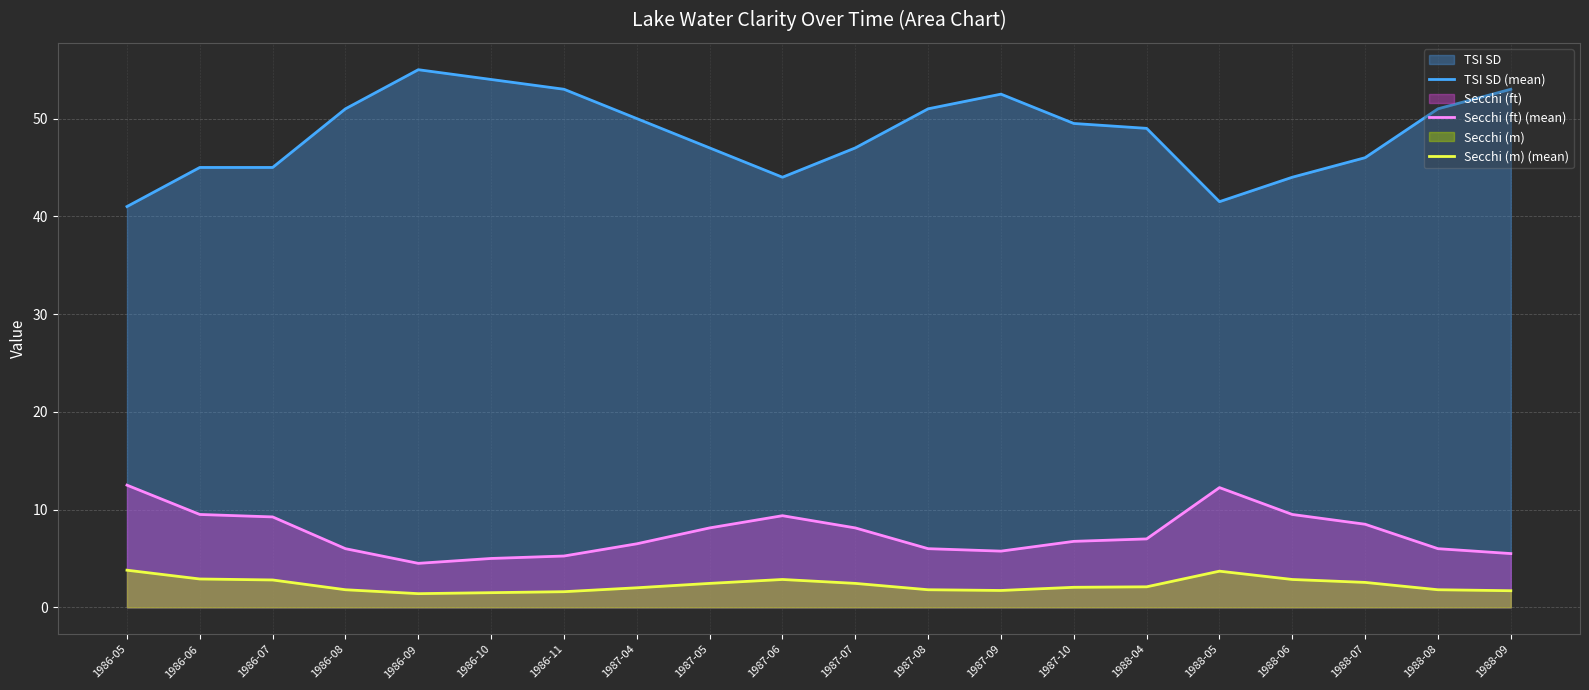

Reading left to right, list all the values displayed in this chart.

TSI SD (mean): 1986-05=41.0	1986-06=45.0	1986-07=45.0	1986-08=51.0	1986-09=55.0	1986-10=54.0	1986-11=53.0	1987-04=50.0	1987-05=47.0	1987-06=44.0	1987-07=47.0	1987-08=51.0	1987-09=52.5	1987-10=49.5	1988-04=49.0	1988-05=41.5	1988-06=44.0	1988-07=46.0	1988-08=51.0	1988-09=53.0
Secchi (ft) (mean): 1986-05=12.5	1986-06=9.5	1986-07=9.2	1986-08=6.0	1986-09=4.5	1986-10=5.0	1986-11=5.2	1987-04=6.5	1987-05=8.1	1987-06=9.4	1987-07=8.1	1987-08=6.0	1987-09=5.8	1987-10=6.8	1988-04=7.0	1988-05=12.2	1988-06=9.5	1988-07=8.5	1988-08=6.0	1988-09=5.5
Secchi (m) (mean): 1986-05=3.8	1986-06=2.9	1986-07=2.8	1986-08=1.8	1986-09=1.4	1986-10=1.5	1986-11=1.6	1987-04=2.0	1987-05=2.5	1987-06=2.9	1987-07=2.5	1987-08=1.8	1987-09=1.7	1987-10=2.0	1988-04=2.1	1988-05=3.7	1988-06=2.9	1988-07=2.5	1988-08=1.8	1988-09=1.7